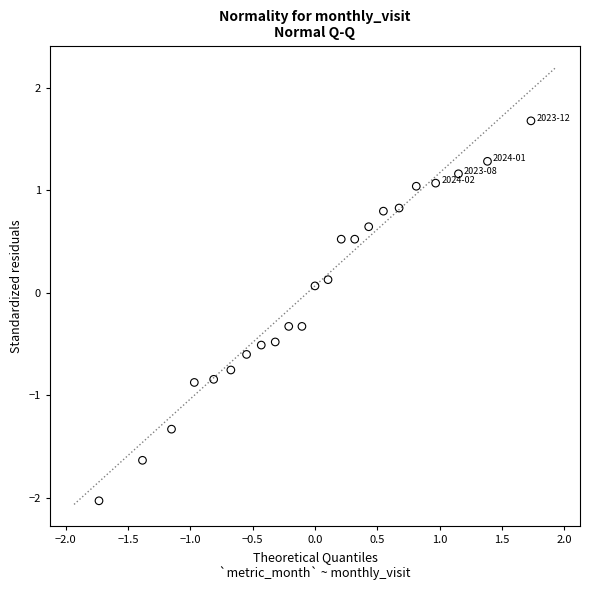

What is the range of Y values (max minus min)?

3.7